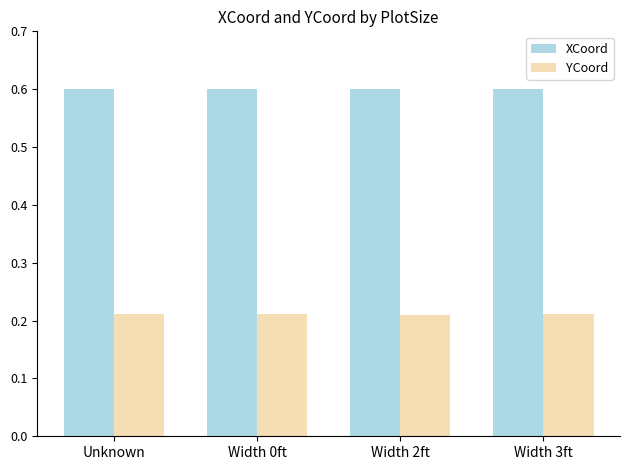

At how many categories does at least one series exceed 0?

4